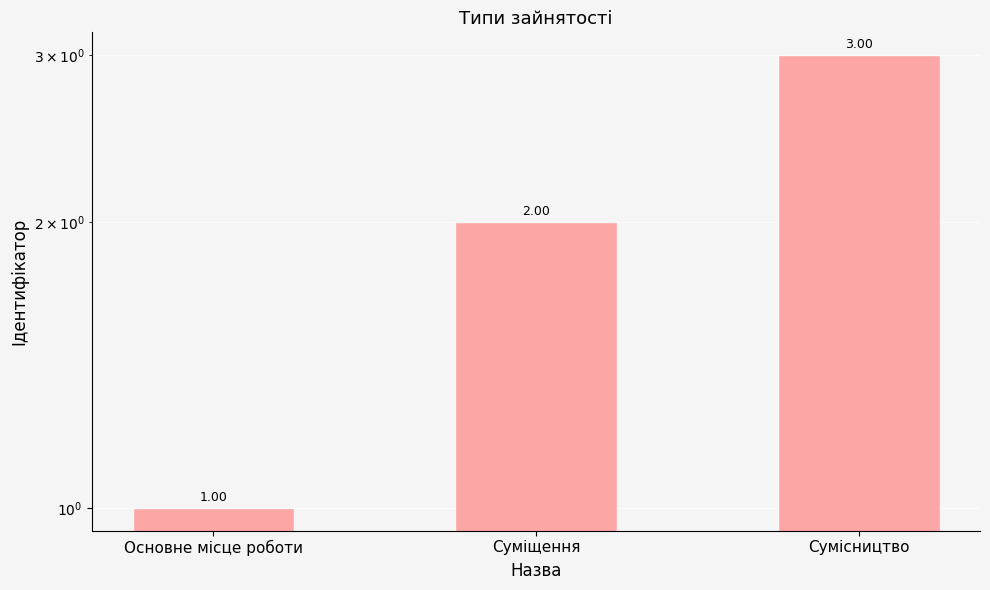

Reading right to left, list all the values displayed in this chart.

Сумісництво=3	Суміщення=2	Основне місце роботи=1